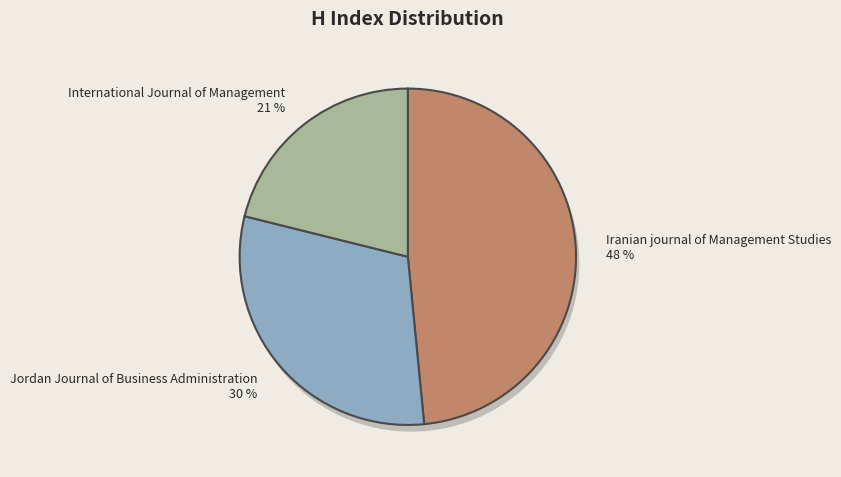

How many segments does this pie chart have?

3